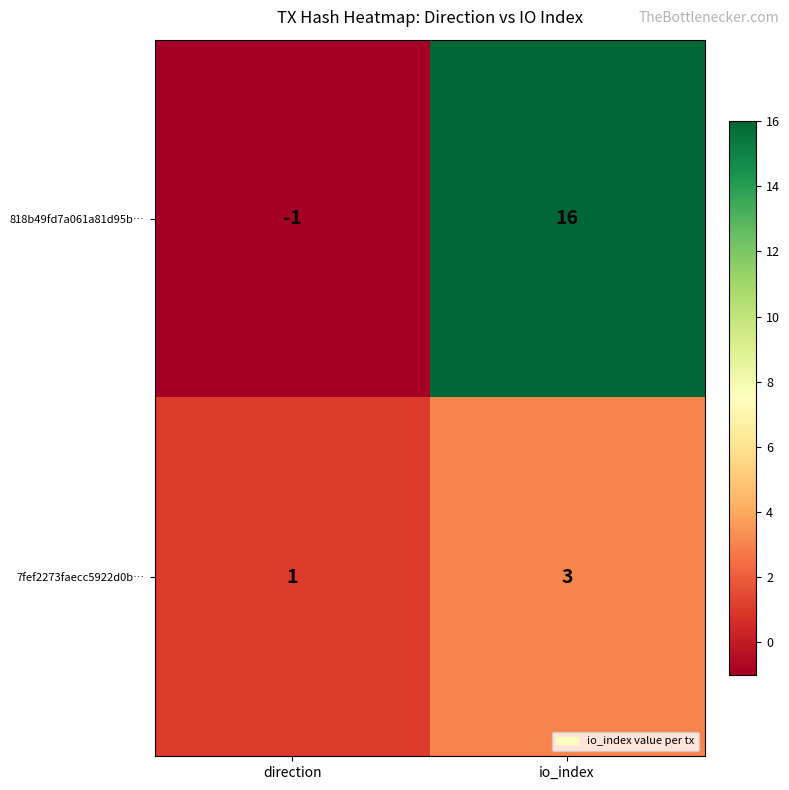

Which series has the widest spread of values?

818b49fd7a061a81d95b…